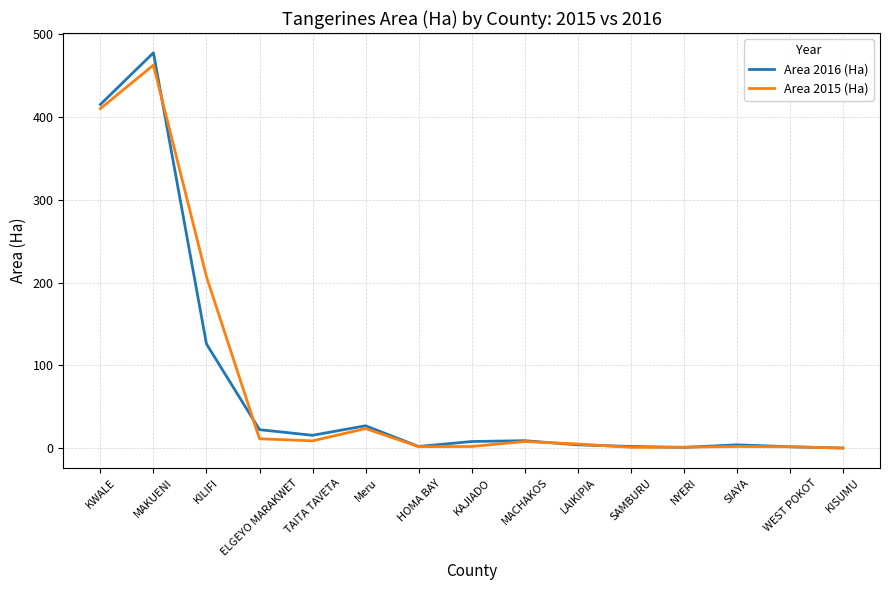

At which label is Area 2016 (Ha) closest to 238?

KILIFI